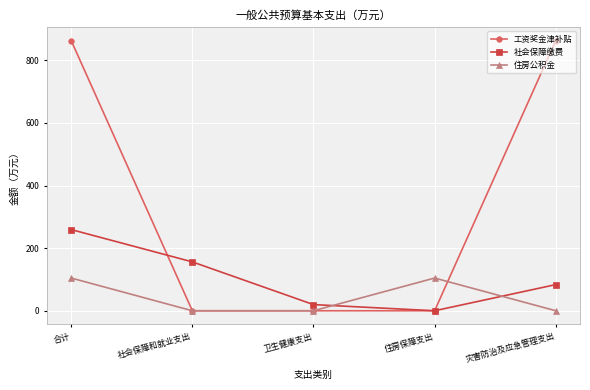

Which series changed the most between 合计 and 社会保障和就业支出?

工资奖金津补贴